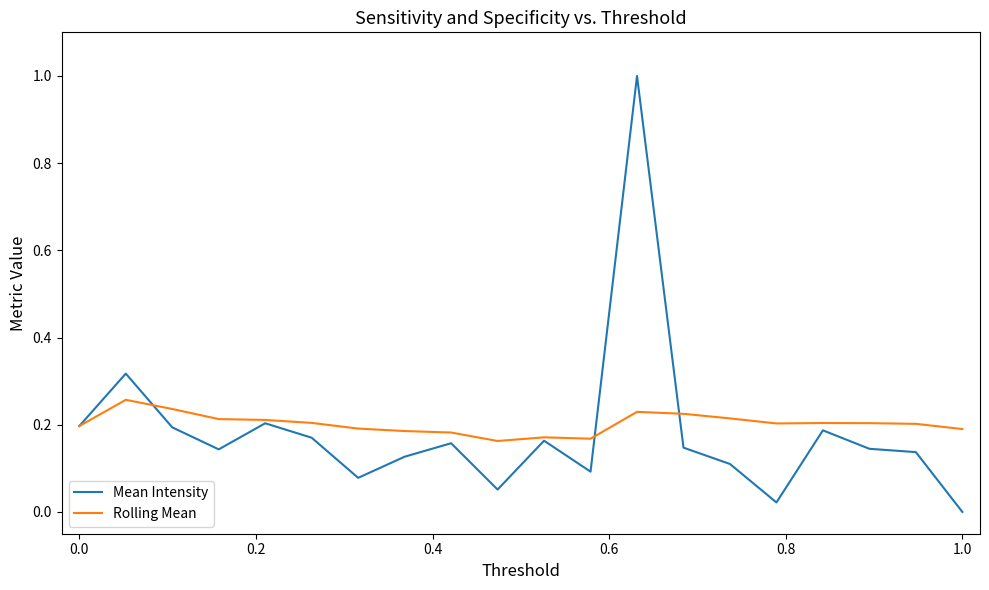

List the series in order of their peak value, highest first.

Mean Intensity, Rolling Mean